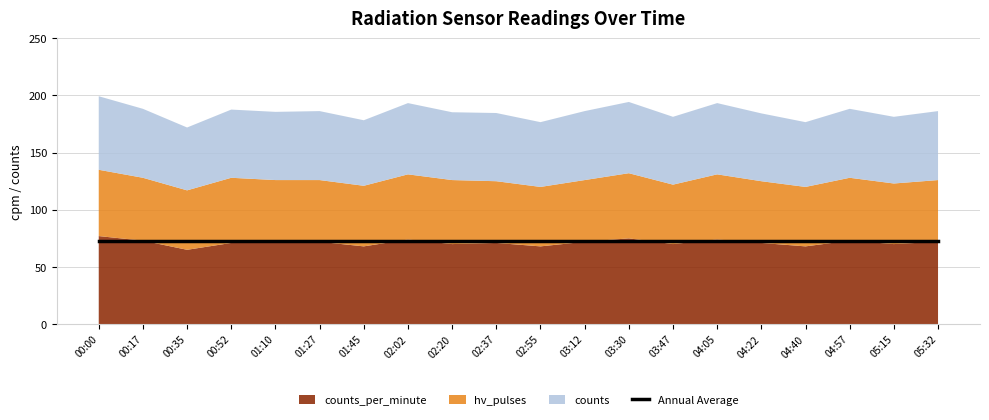

How many interior local valleys does the hv_pulses series have?

6